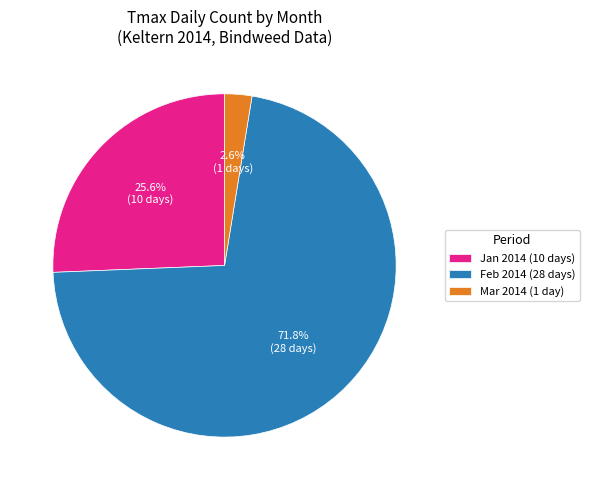

What is the smallest slice in the pie chart?

Mar 2014 (1 day)